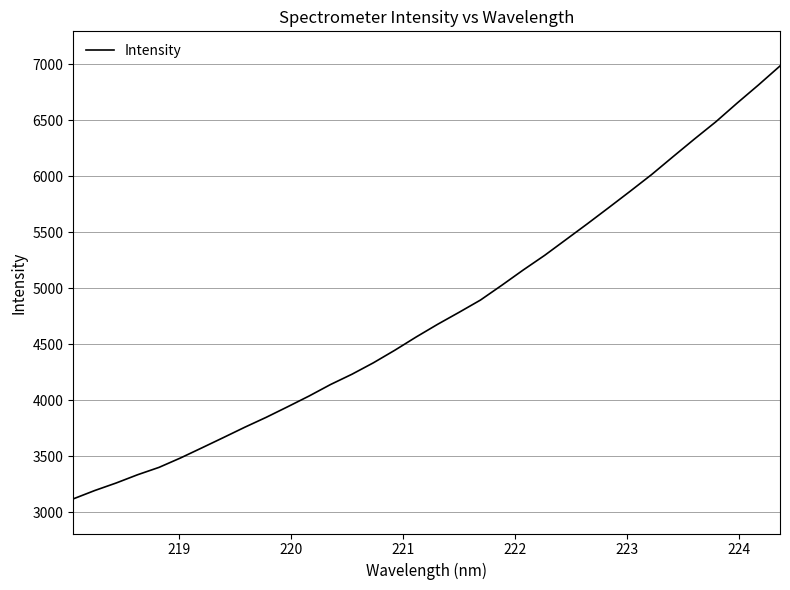

How many values are below 4677?

17